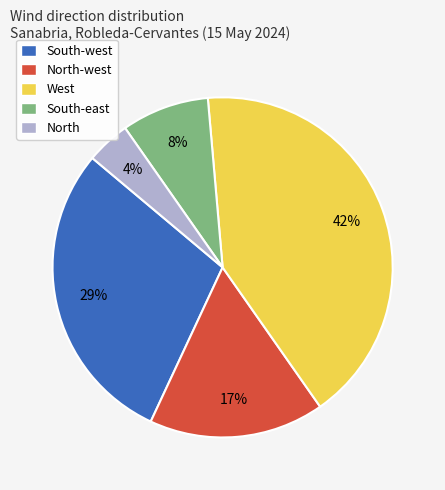

Does North-west account for over 50% of the chart?

No